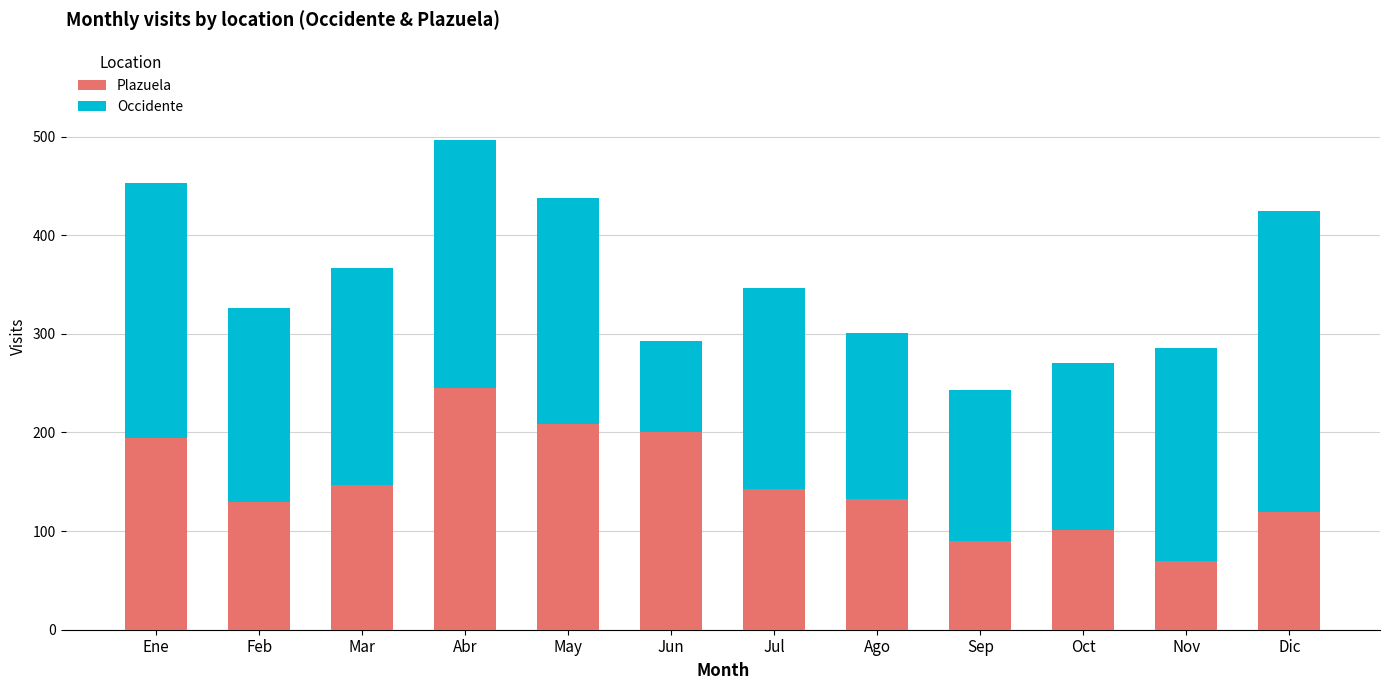

How many bars are there in total?

12